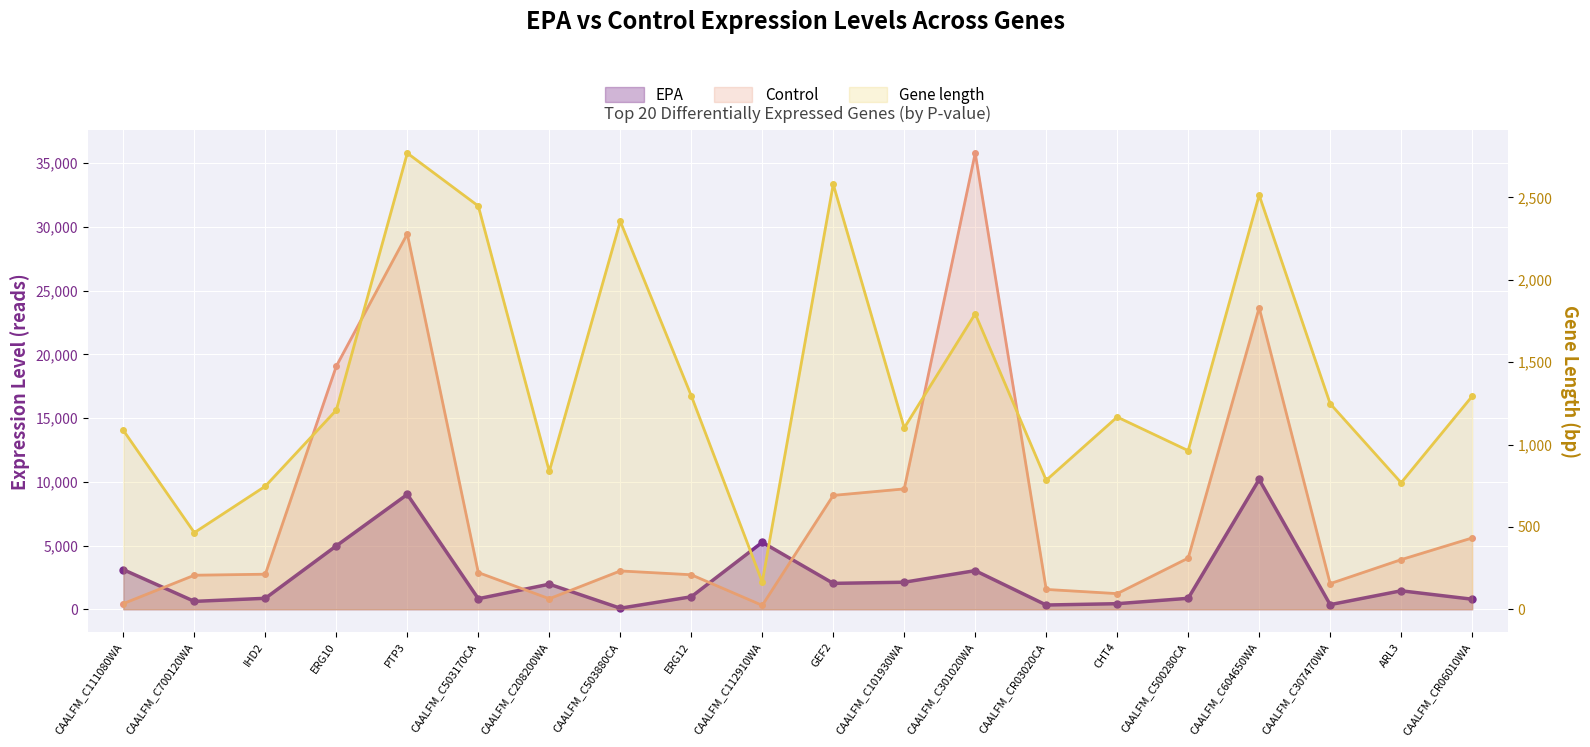

At how many categories does at least one series exceed 25473?

2